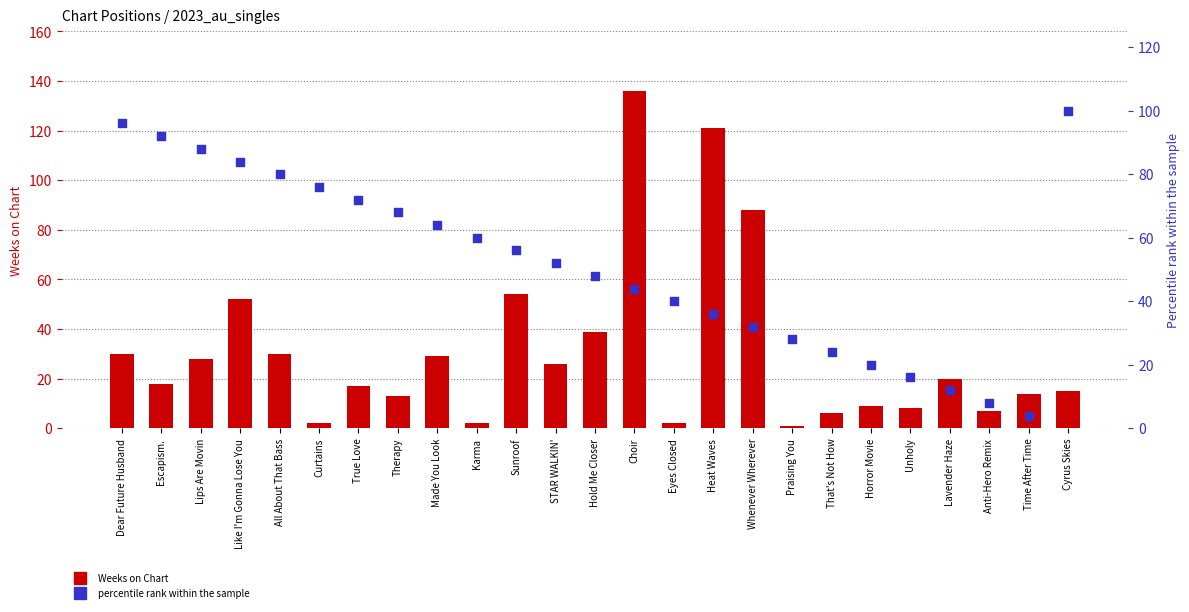

Which series reaches the minimum Y coordinate?

Weeks on Chart